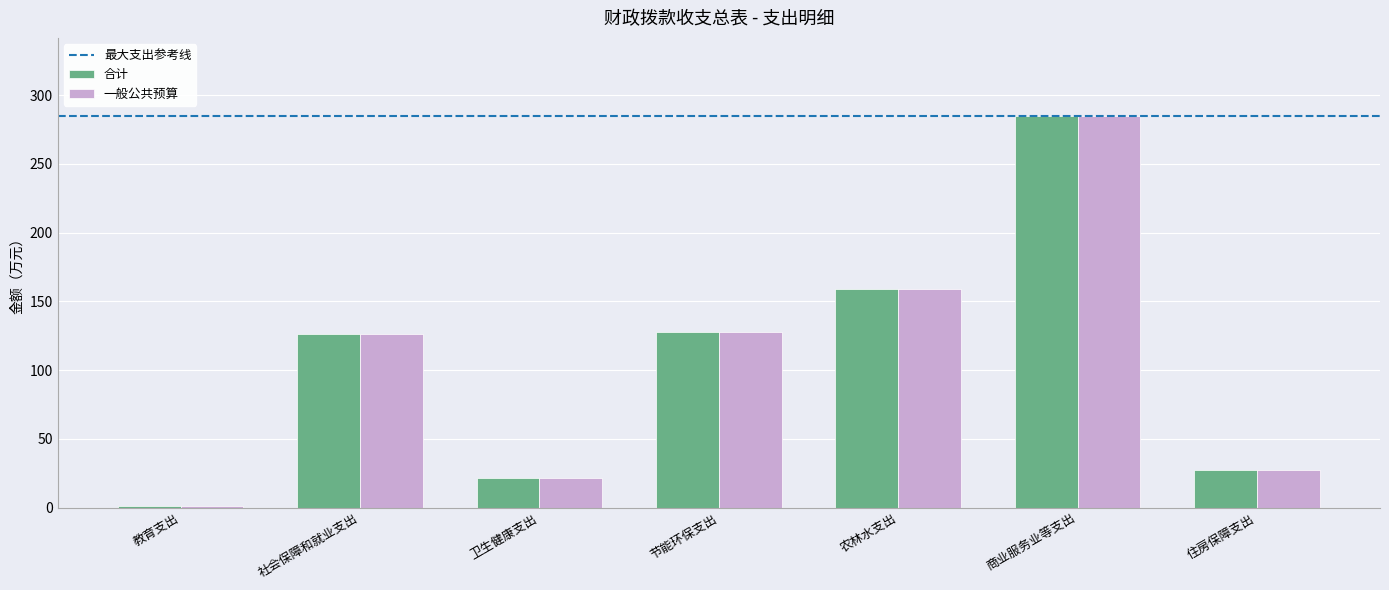

The value of 合计 at 商业服务业等支出 is 83.6. True or false?

False